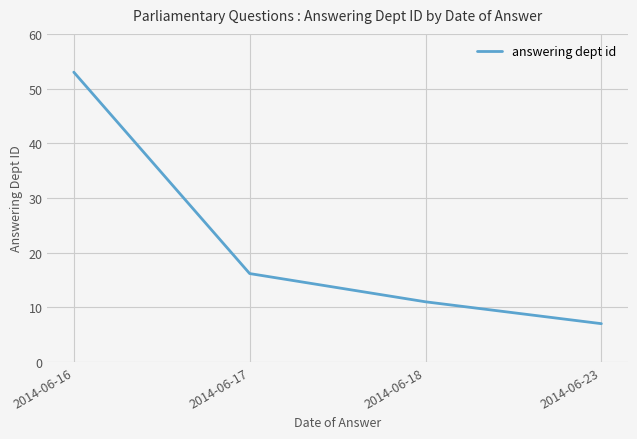

True or false: the data has more than 0 interior local peaks.

False